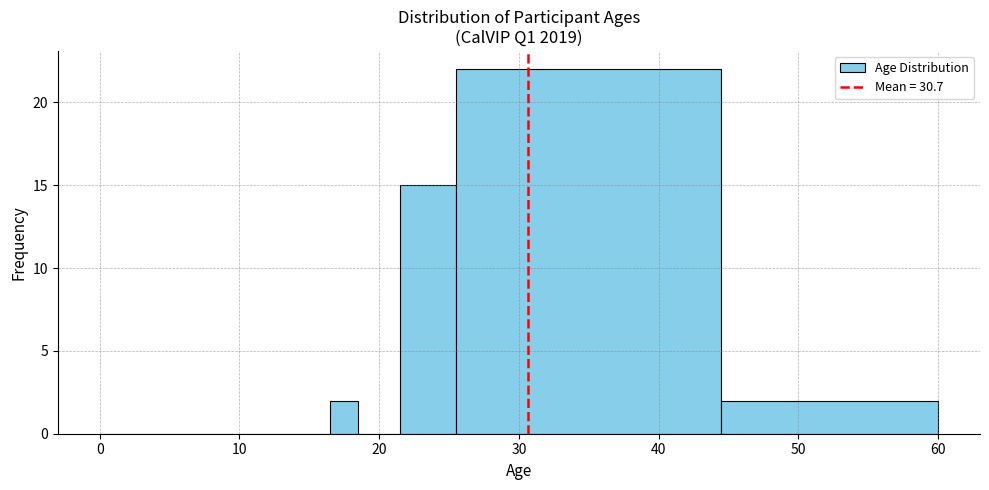

Read against the x-axis, roughly where is the centre of the tallest bar?

35